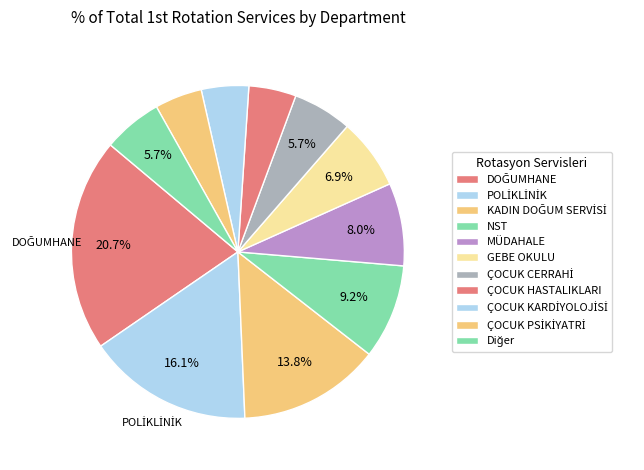

What is the smallest slice in the pie chart?

ÇOCUK KARDİYOLOJİ